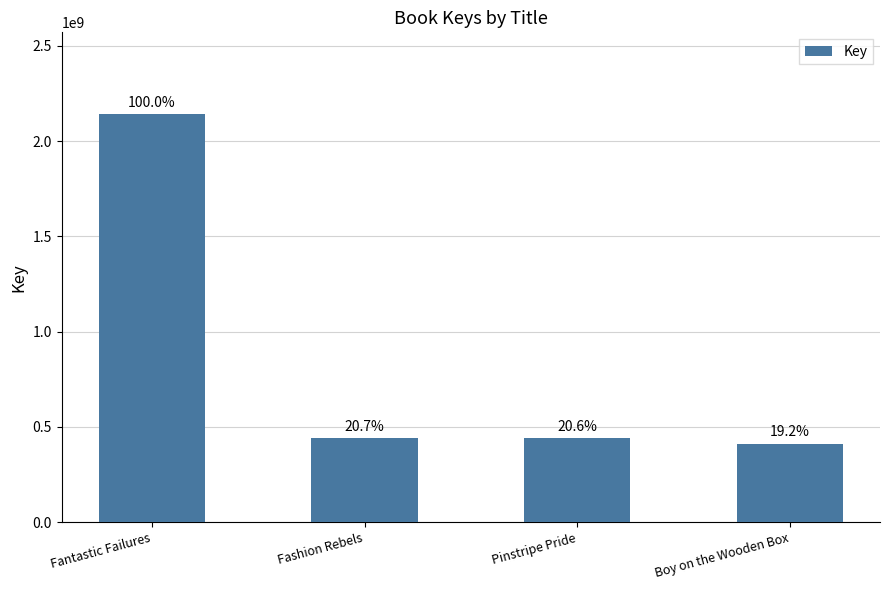

How many bars are there in total?

4